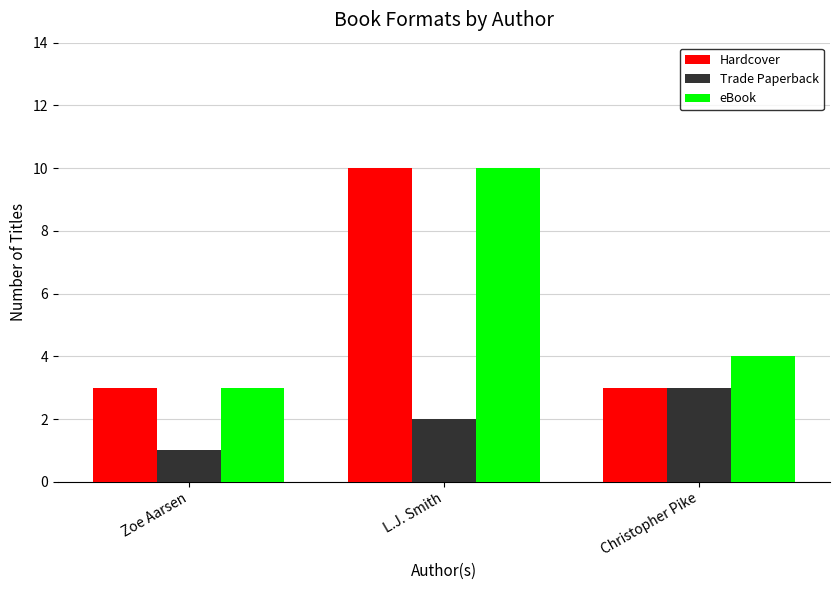

Reading right to left, transcribe all the data shown in this chart.

Hardcover: 3	10	3
Trade Paperback: 3	2	1
eBook: 4	10	3